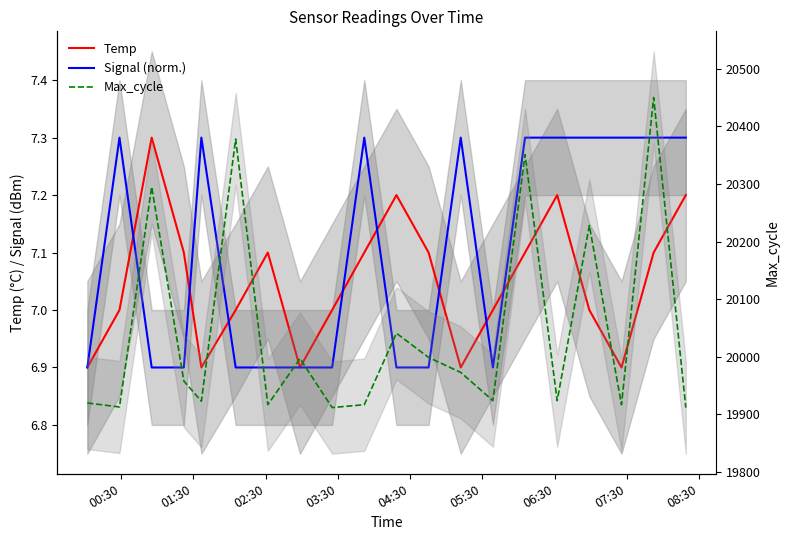

The Temp series shows 9.6 at 05:30. True or false?

False